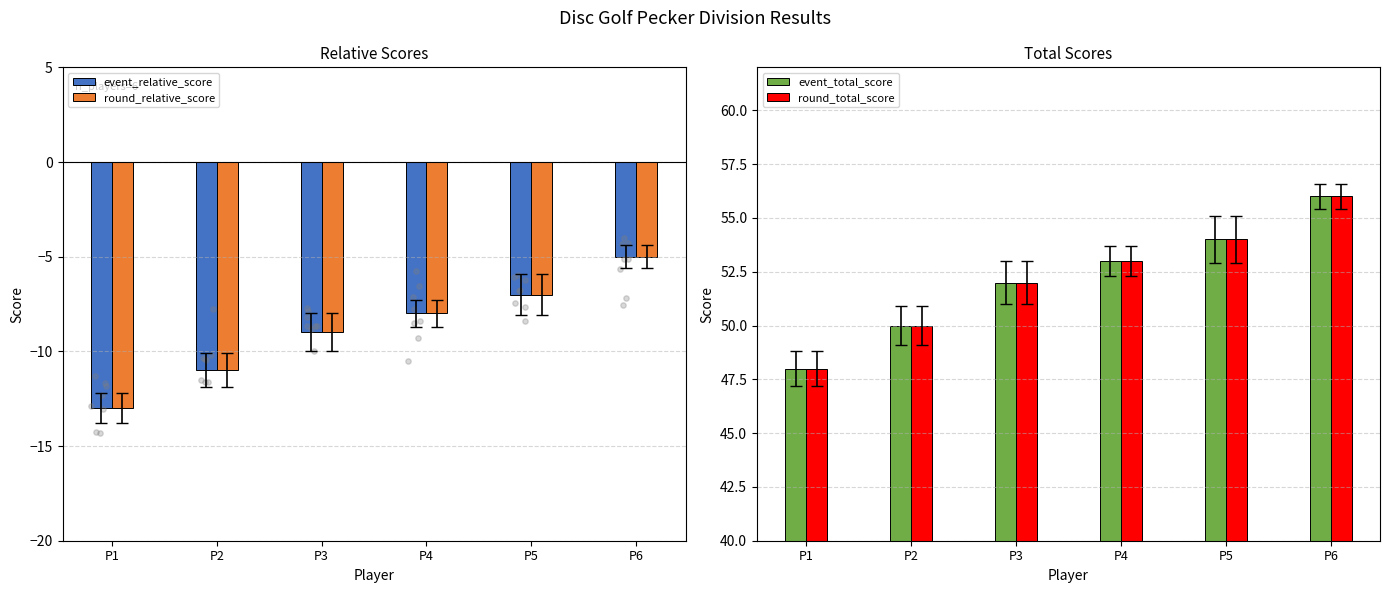

At how many categories does at least one series exceed 25?

6